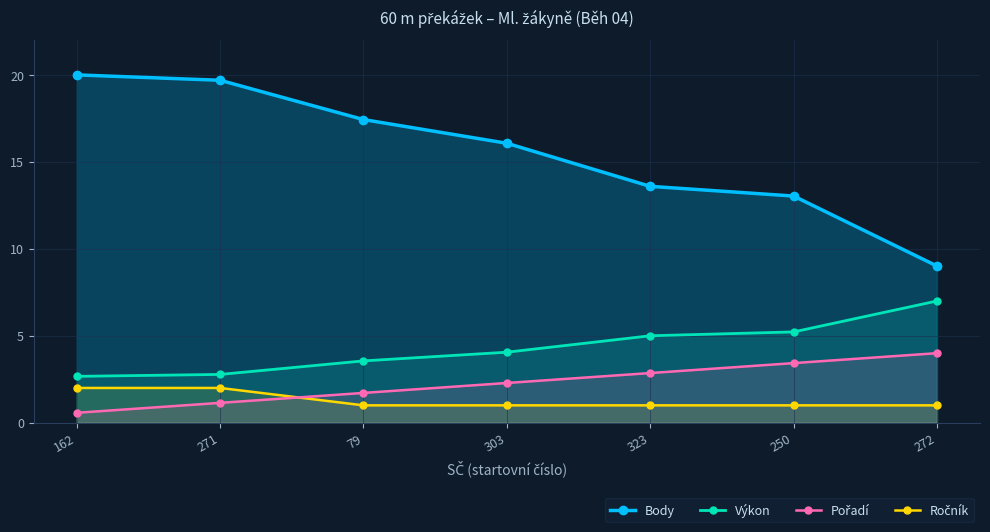

Reading left to right, extract all data points from this chart.

Body: 162=20.0	271=19.7	79=17.4	303=16.1	323=13.6	250=13.0	272=9.0
Výkon: 162=2.7	271=2.8	79=3.6	303=4.1	323=5.0	250=5.2	272=7.0
Pořadí: 162=0.6	271=1.1	79=1.7	303=2.3	323=2.9	250=3.4	272=4.0
Ročník: 162=2.0	271=2.0	79=1.0	303=1.0	323=1.0	250=1.0	272=1.0